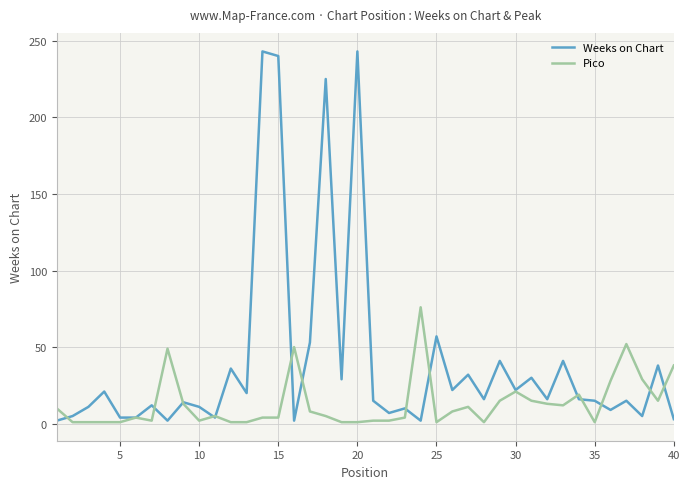

Which series has the widest spread of values?

Weeks on Chart